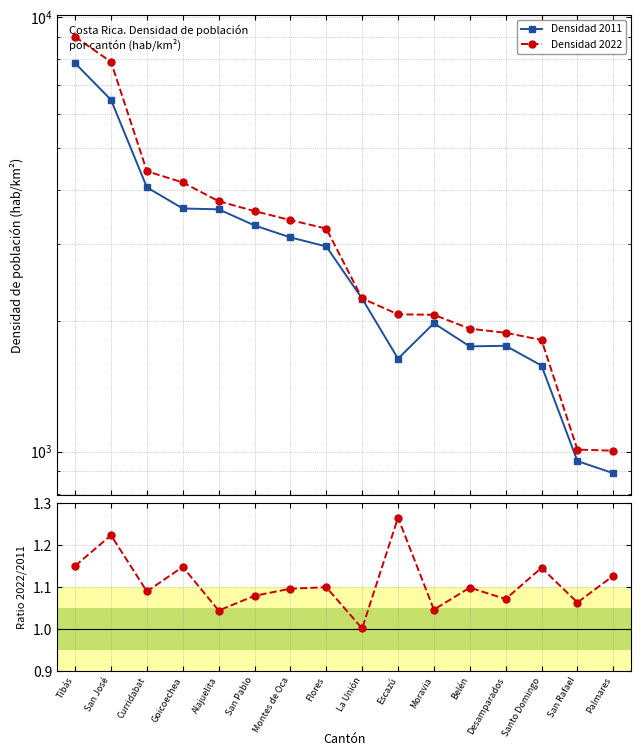

How many lines are shown in the chart?

3